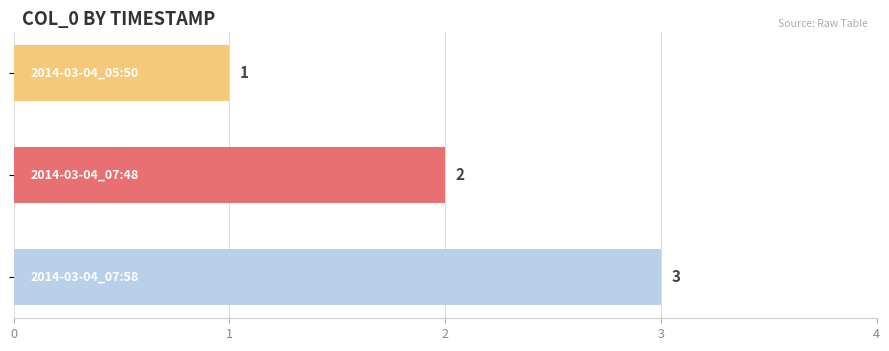

Does the chart contain any negative values?

No